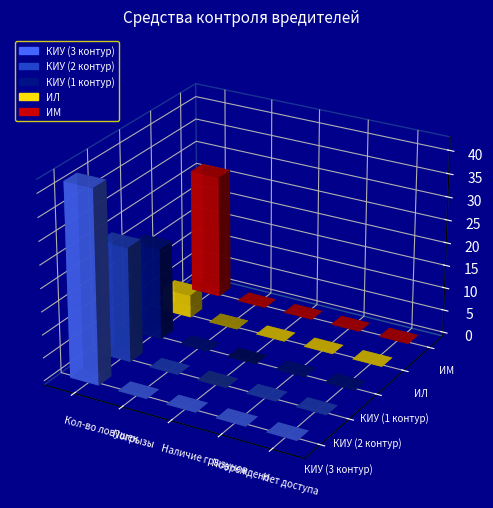

Which category has the highest value across all series?

Кол-во ловушек